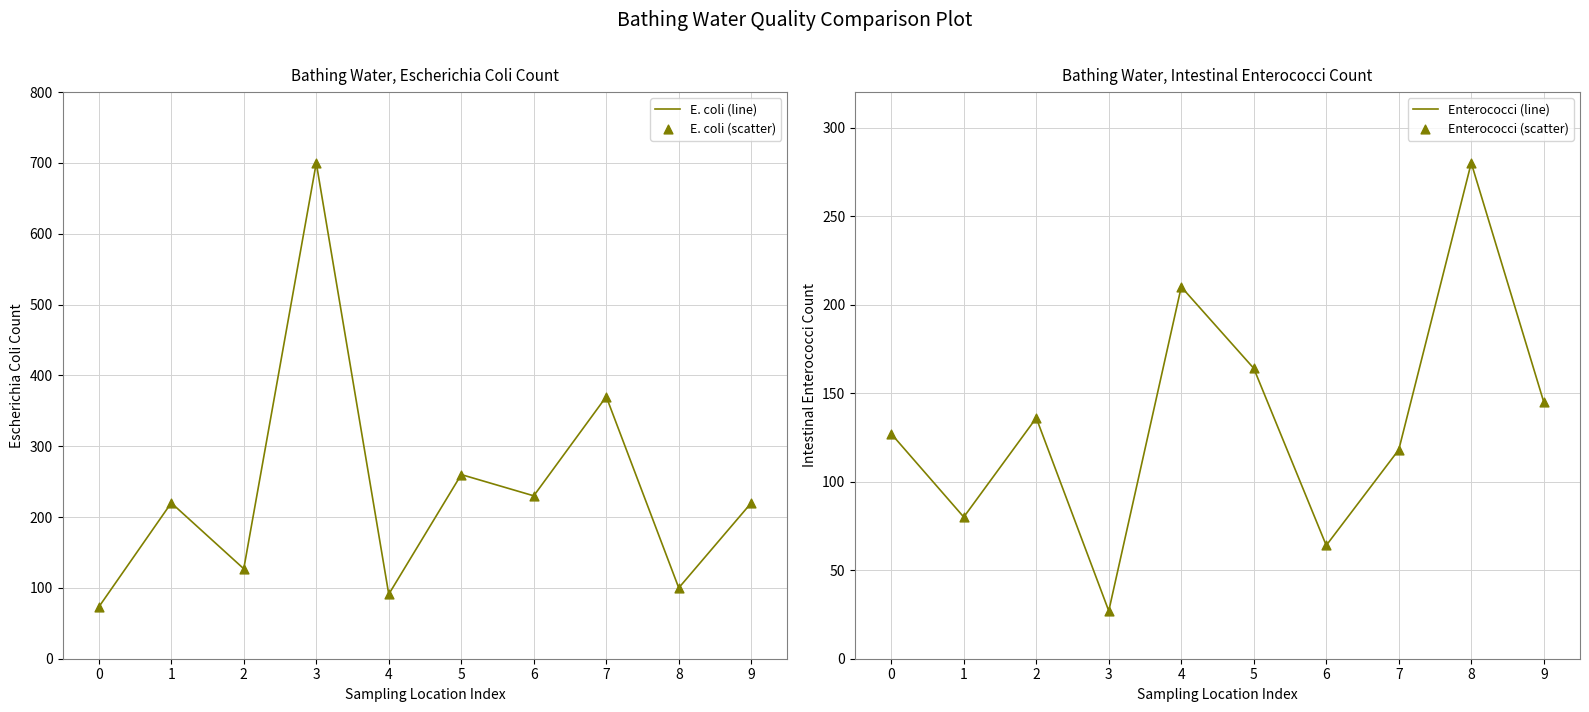

What is the total value across all series at 0?

400